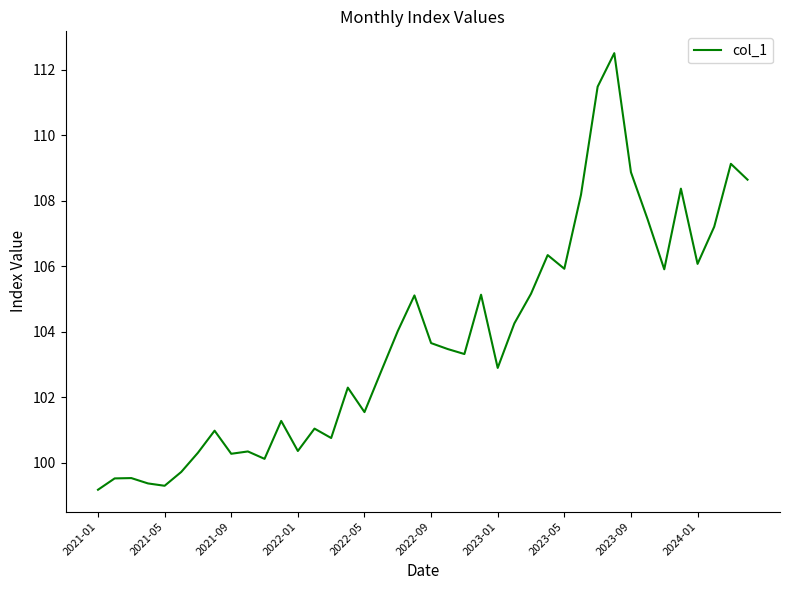

What is the difference between the maximum and minimum values?

13.3